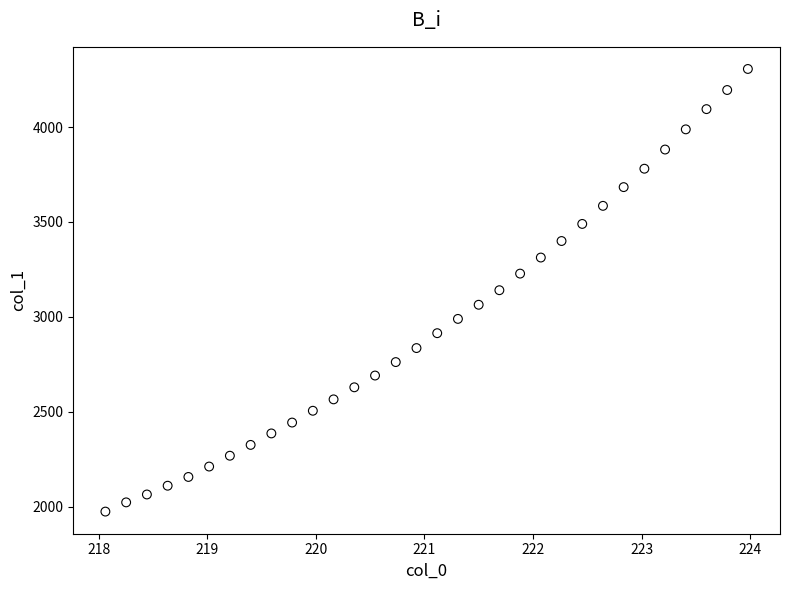

What is the range of X values (max minus min)?

5.9